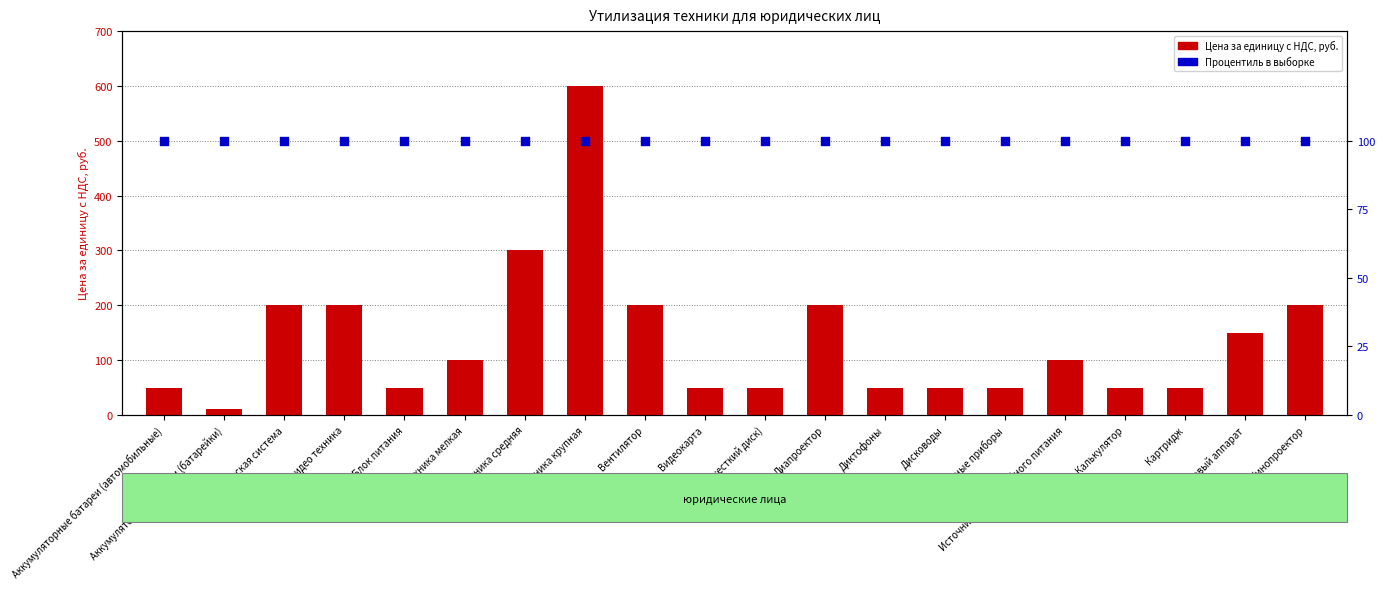

Which series contains the lowest Y value?

Цена за единицу с НДС, руб.